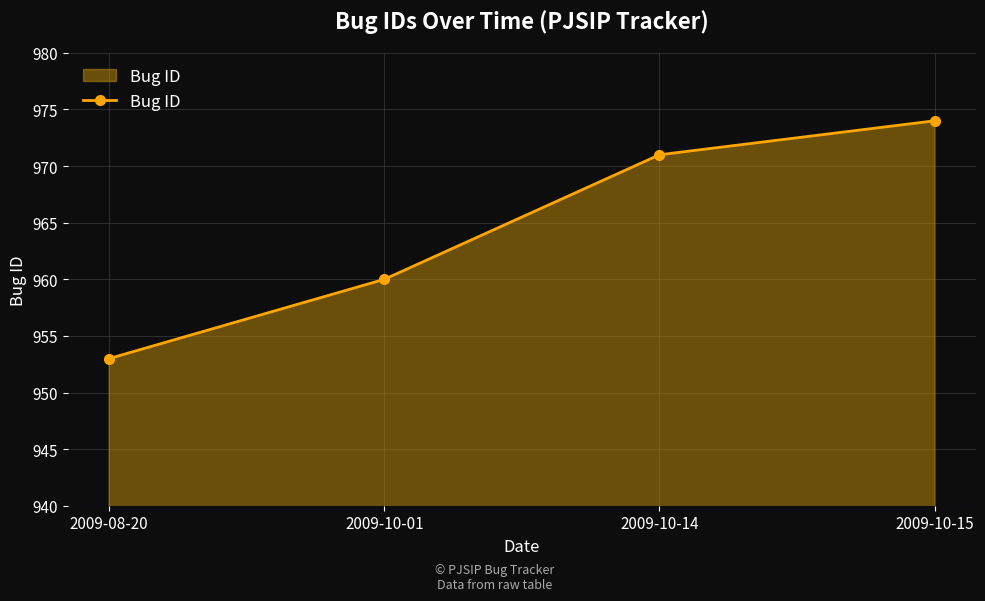

Reading right to left, list all the values displayed in this chart.

2009-10-15=974	2009-10-14=971	2009-10-01=960	2009-08-20=953